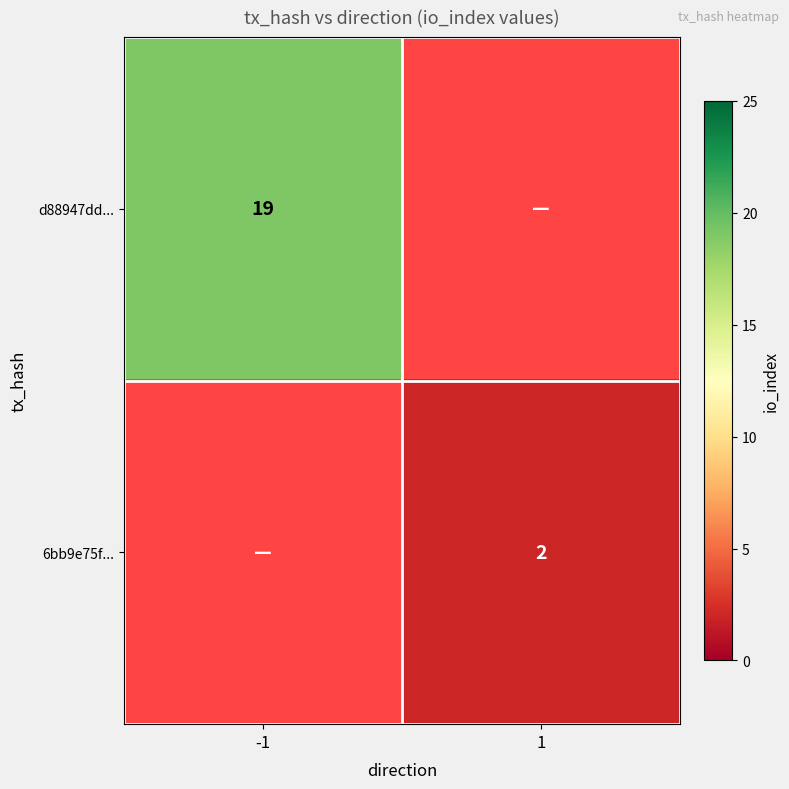

Is the value of d88947dd... at -1 greater than the value of 6bb9e75f... at 1?

Yes